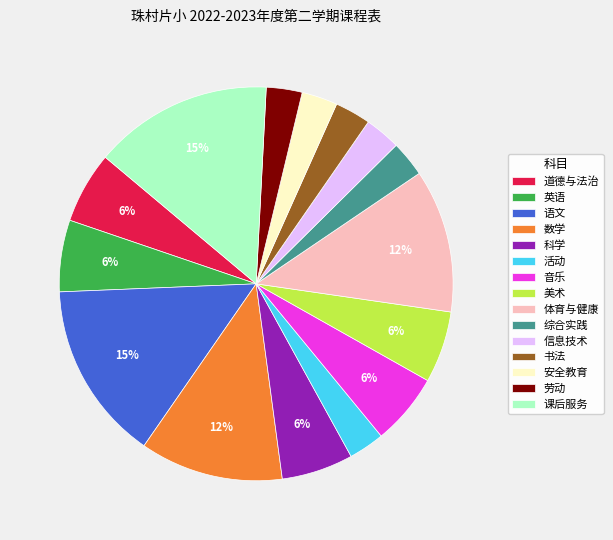

True or false: 科学 accounts for 6% of the total.

True